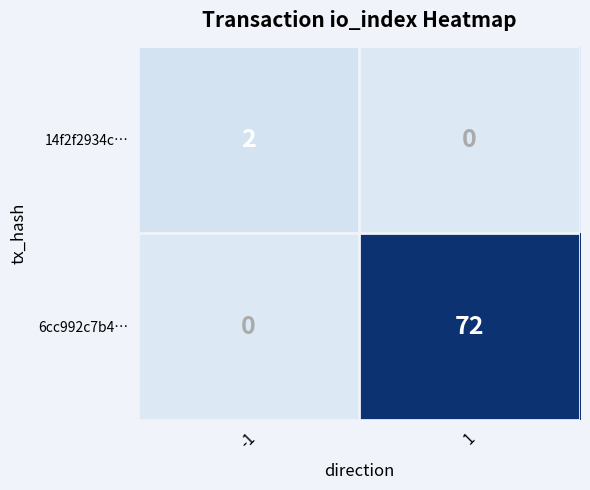

Is it true that 6cc992c7b4… equals 111 at 1?

False